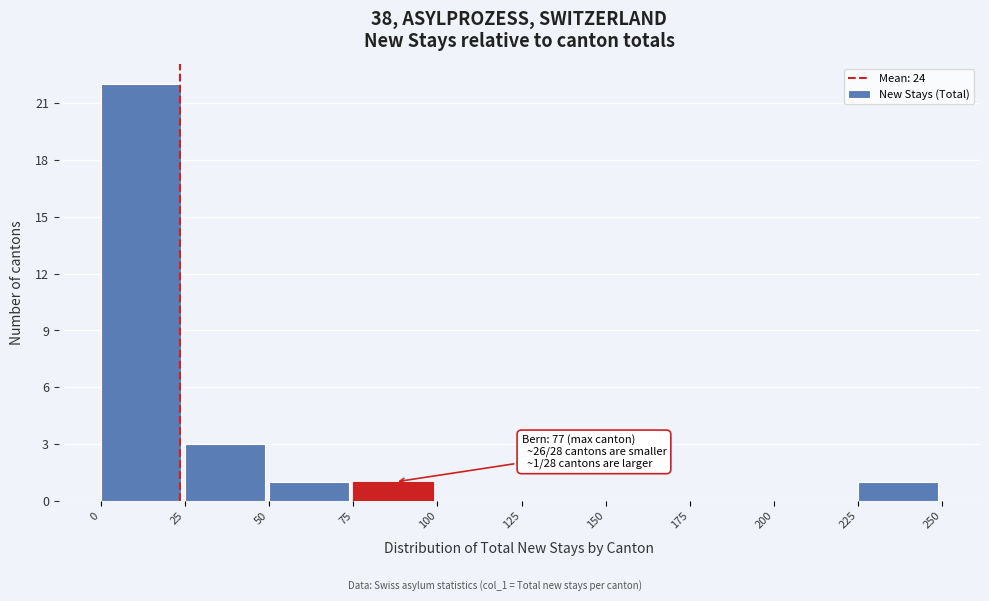

Over which range of the x-axis is the bar tallest?

0 to 25